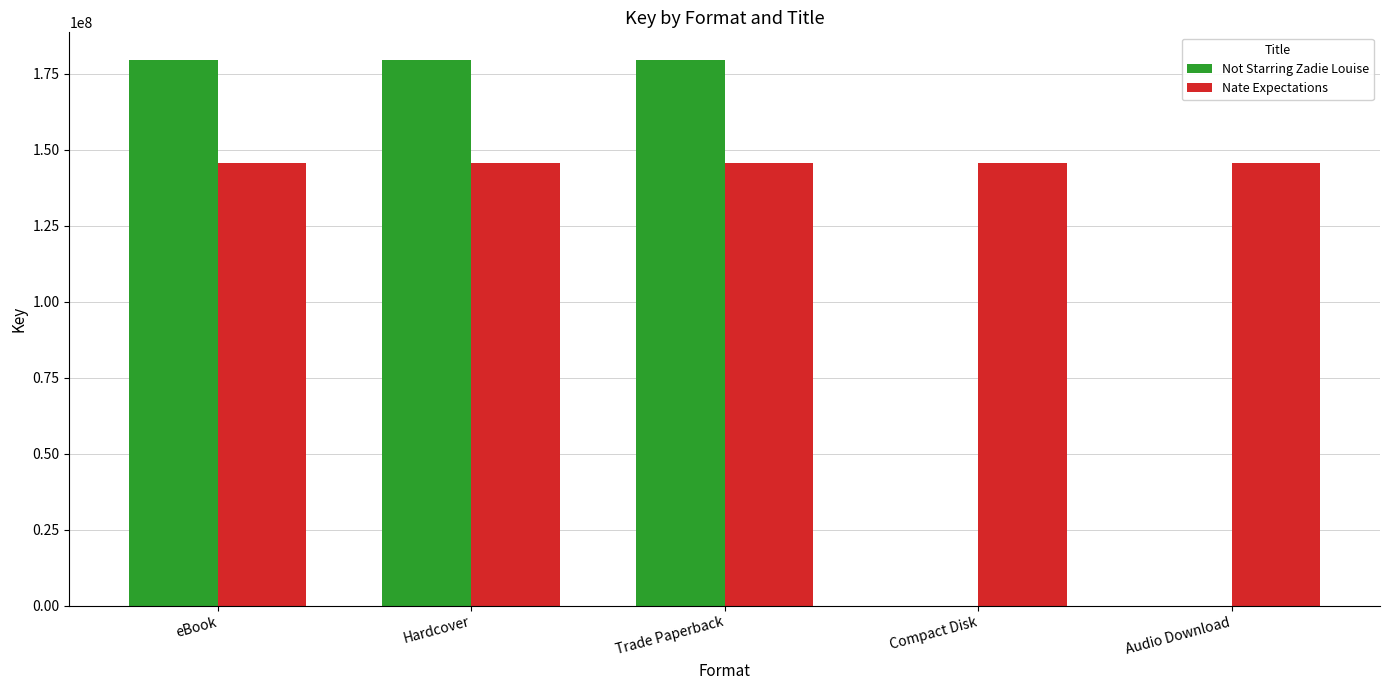

Between eBook and Audio Download, which series saw the biggest shift?

Not Starring Zadie Louise